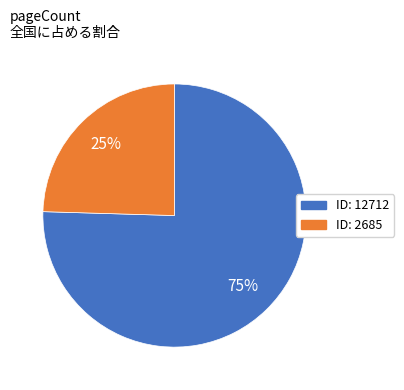

To the nearest percent, what is the average slice percentage?

50%